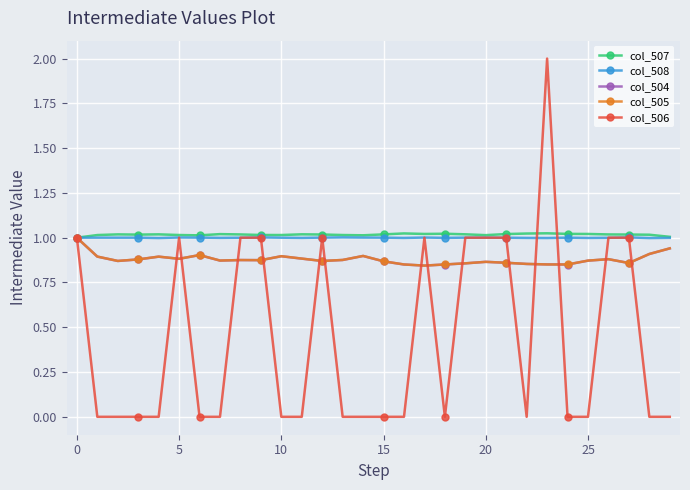

What is the maximum value shown in the chart?

2.0